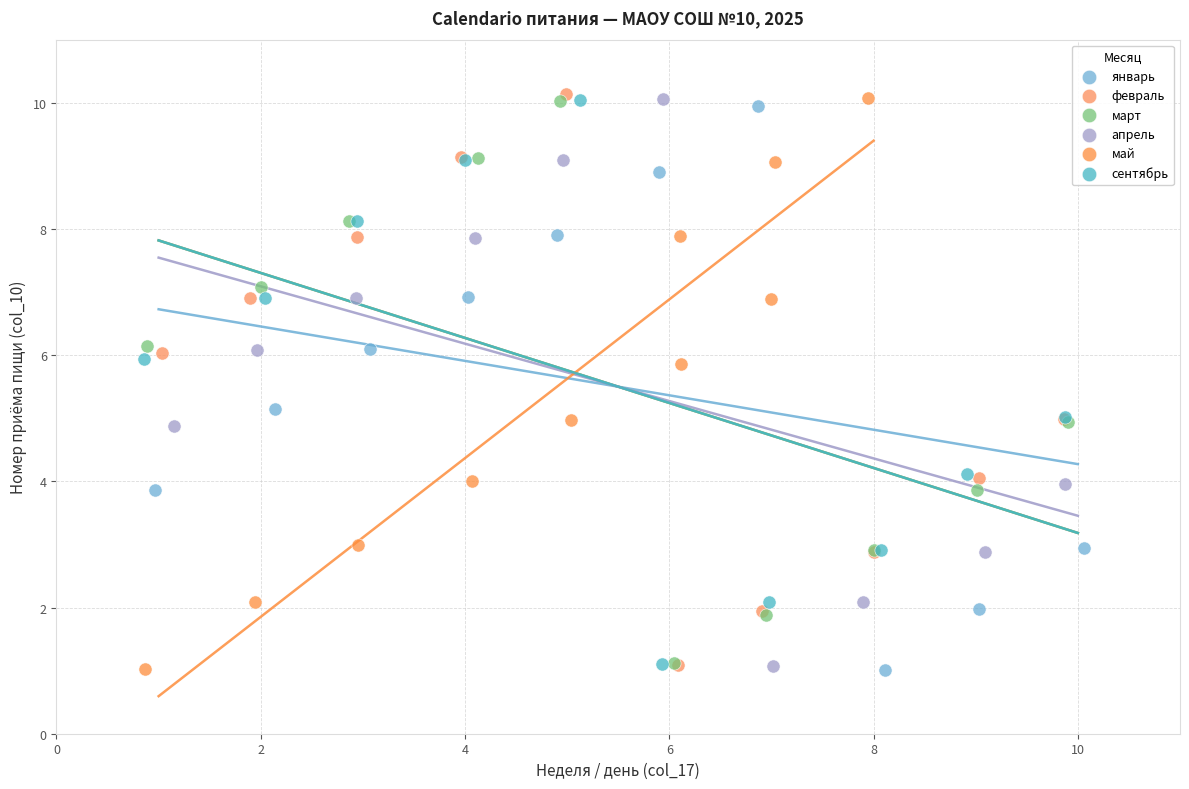

Which series has the largest Y range (max minus min)?

май